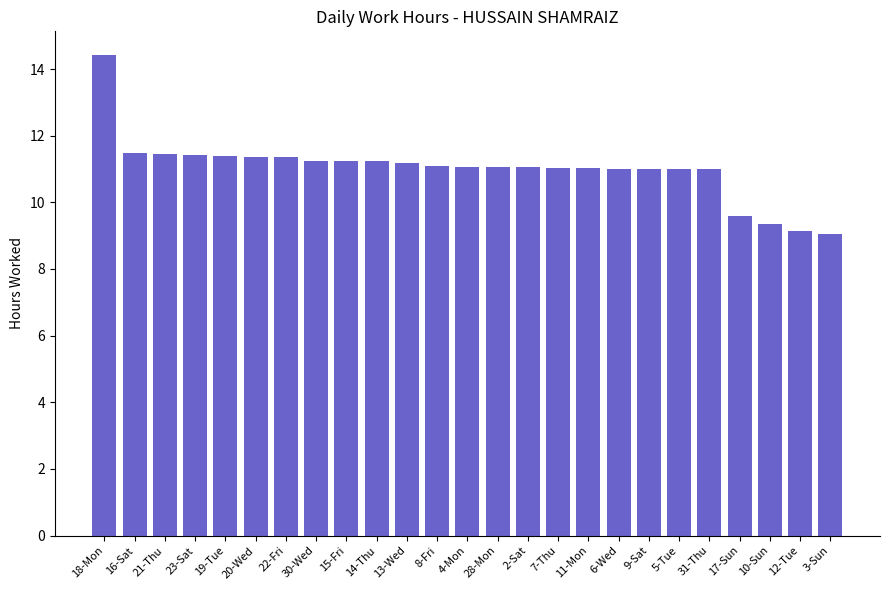

At which category does the chart reach its peak across all series?

18-Mon